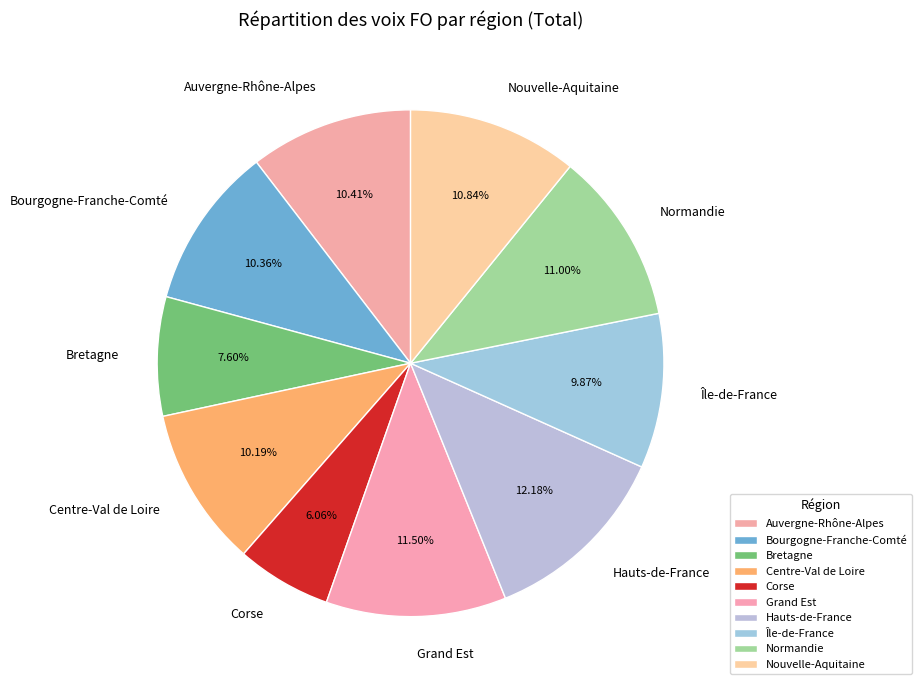

True or false: Corse accounts for 1% of the total.

False